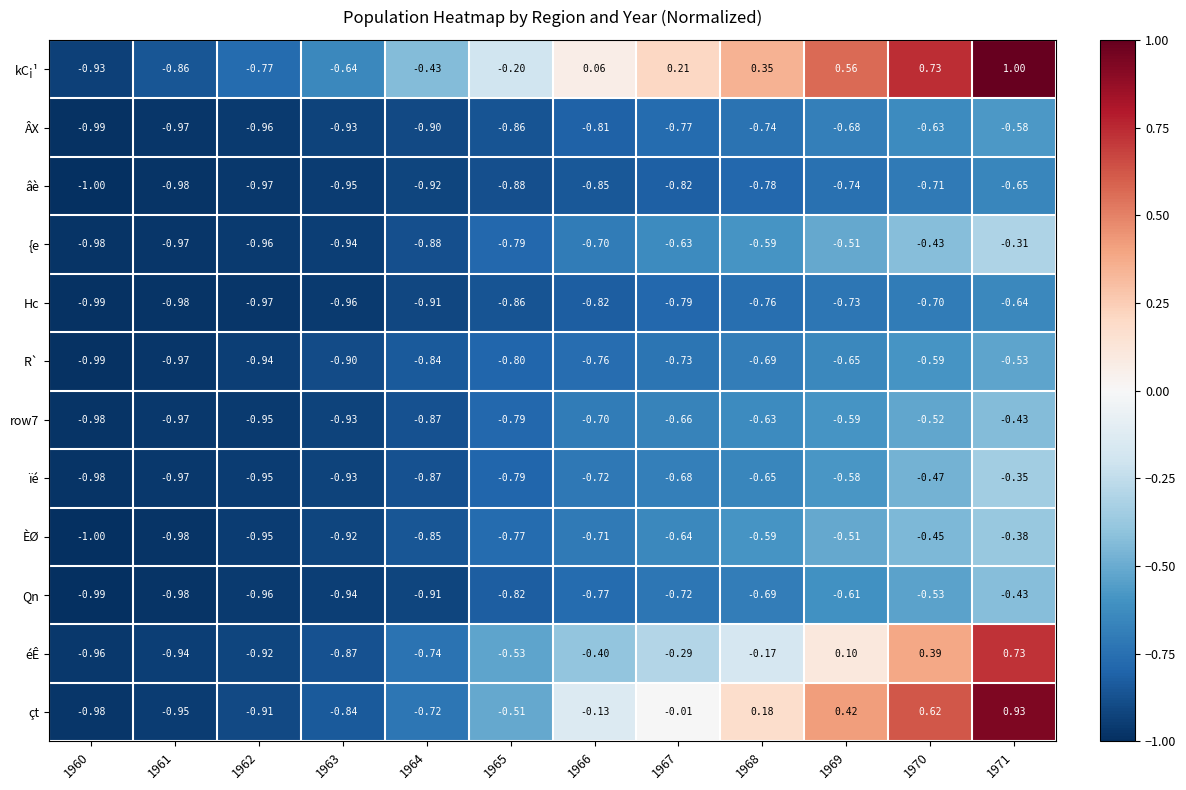

Count the number of data series in this chart.

12